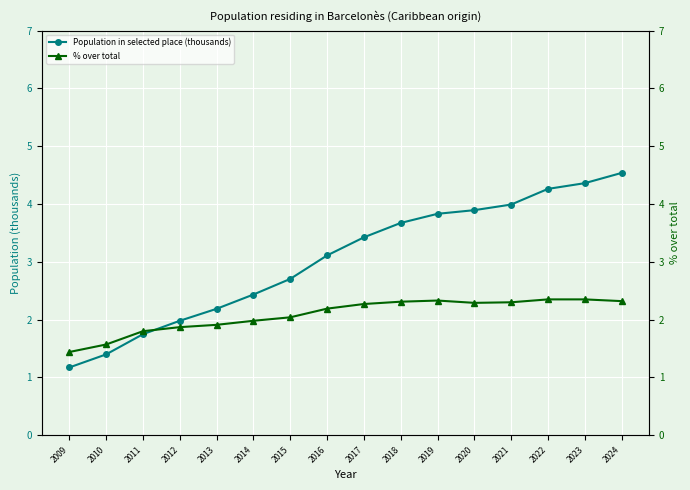

What is the lowest value of the % over total series?

1.4